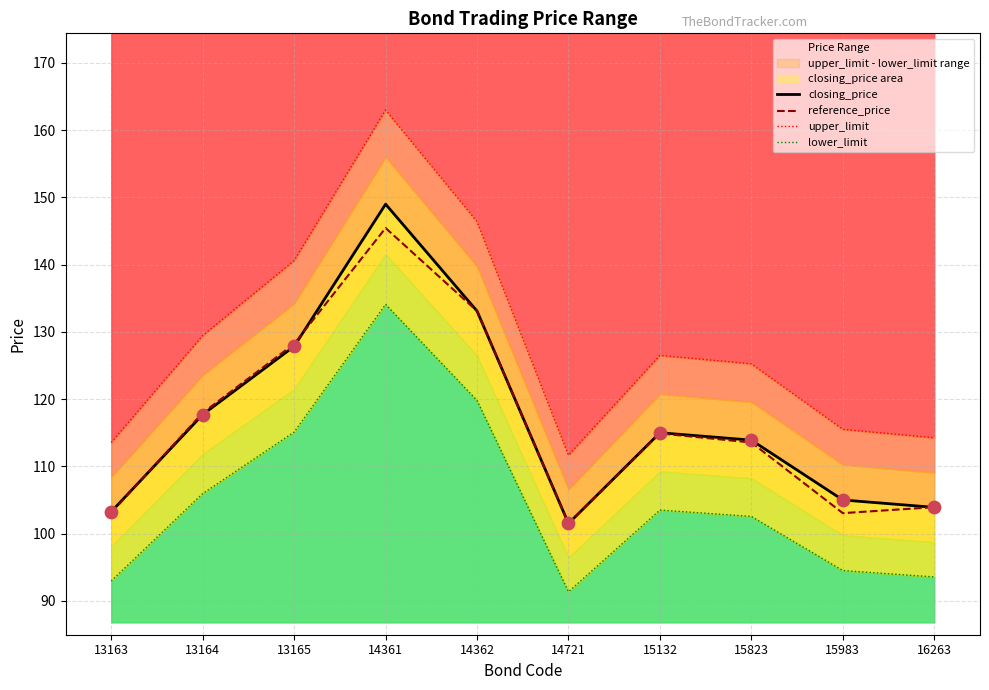

What are all the series names shown in the legend?

closing_price, reference_price, upper_limit, lower_limit